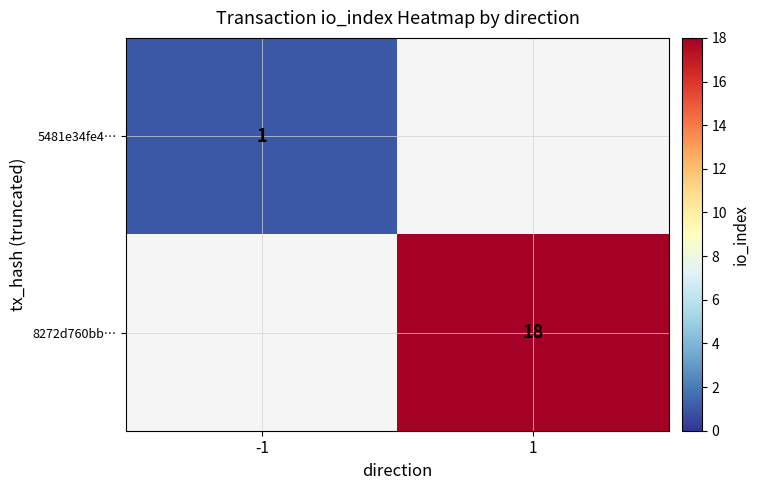

Which category has the highest value across all series?

1